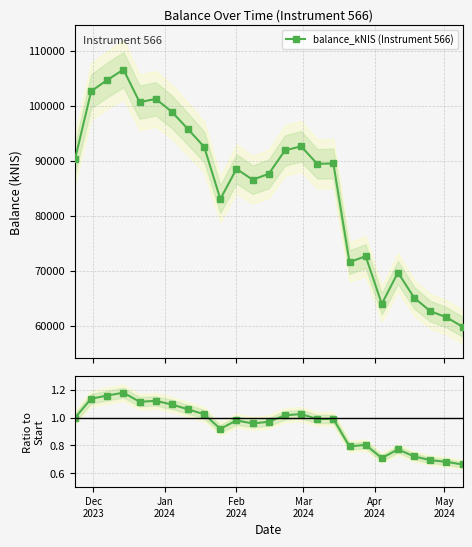

What is the difference between the maximum and second lowest values in the Ratio to first value series?

0.5